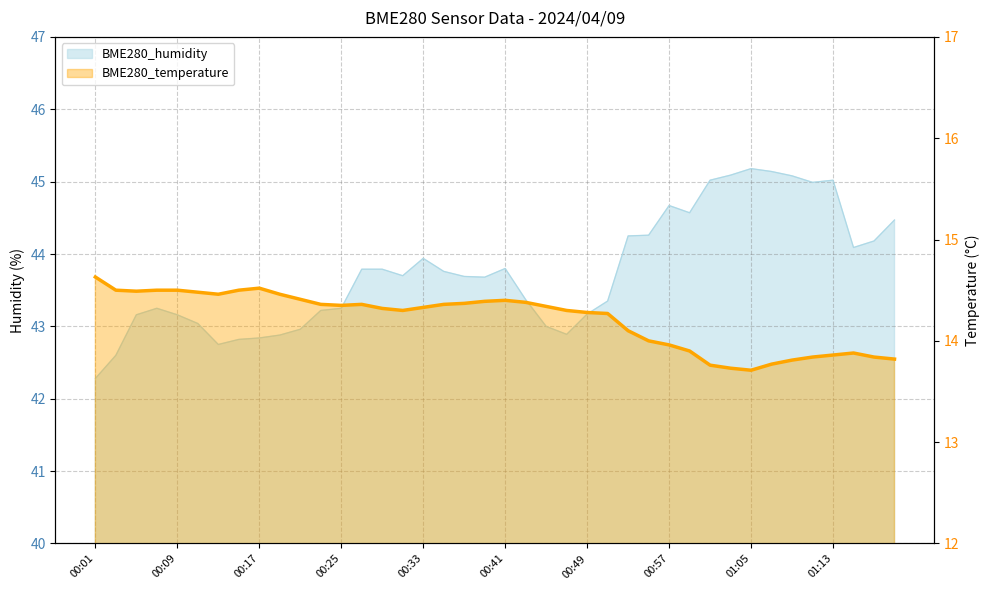

What is the spread (max minus min) of values at 00:03?

28.1